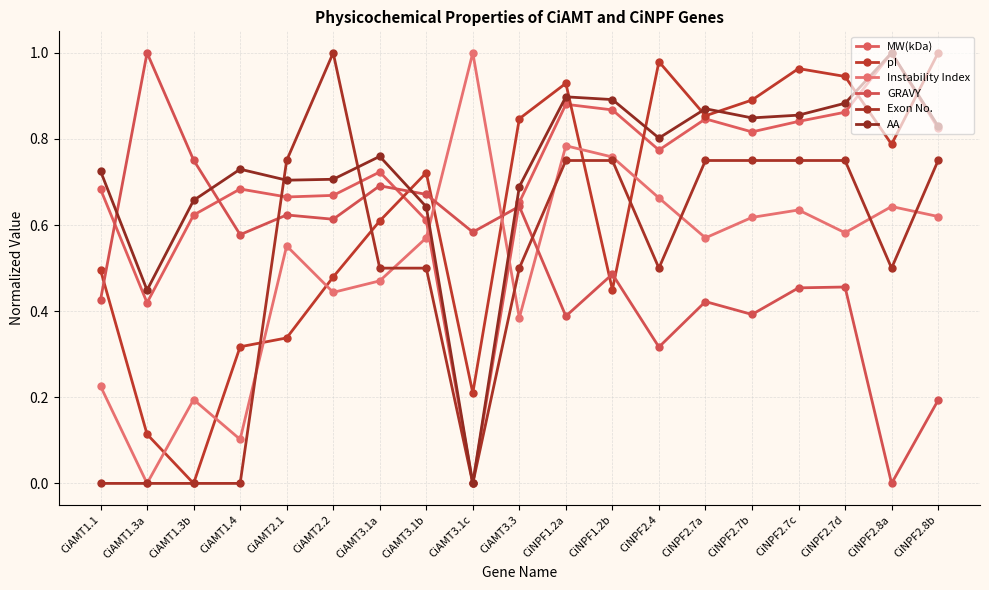

Reading left to right, list all the values displayed in this chart.

MW(kDa): 0.7	0.4	0.6	0.7	0.7	0.7	0.7	0.6	0.0	0.7	0.9	0.9	0.8	0.8	0.8	0.8	0.9	1.0	0.8
pI: 0.5	0.1	0.0	0.3	0.3	0.5	0.6	0.7	0.2	0.8	0.9	0.4	1.0	0.9	0.9	1.0	0.9	0.8	1.0
Instability Index: 0.2	0.0	0.2	0.1	0.6	0.4	0.5	0.6	1.0	0.4	0.8	0.8	0.7	0.6	0.6	0.6	0.6	0.6	0.6
GRAVY: 0.4	1.0	0.8	0.6	0.6	0.6	0.7	0.7	0.6	0.6	0.4	0.5	0.3	0.4	0.4	0.5	0.5	0.0	0.2
Exon No.: 0.0	0.0	0.0	0.0	0.8	1.0	0.5	0.5	0.0	0.5	0.8	0.8	0.5	0.8	0.8	0.8	0.8	0.5	0.8
AA: 0.7	0.4	0.7	0.7	0.7	0.7	0.8	0.6	0.0	0.7	0.9	0.9	0.8	0.9	0.8	0.9	0.9	1.0	0.8